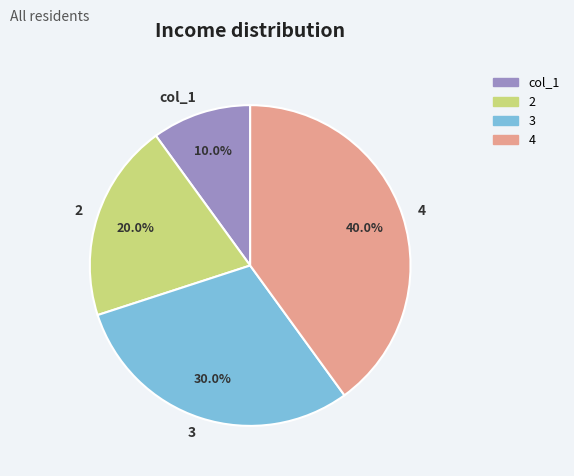

Between 2 and 4, which is larger?

4